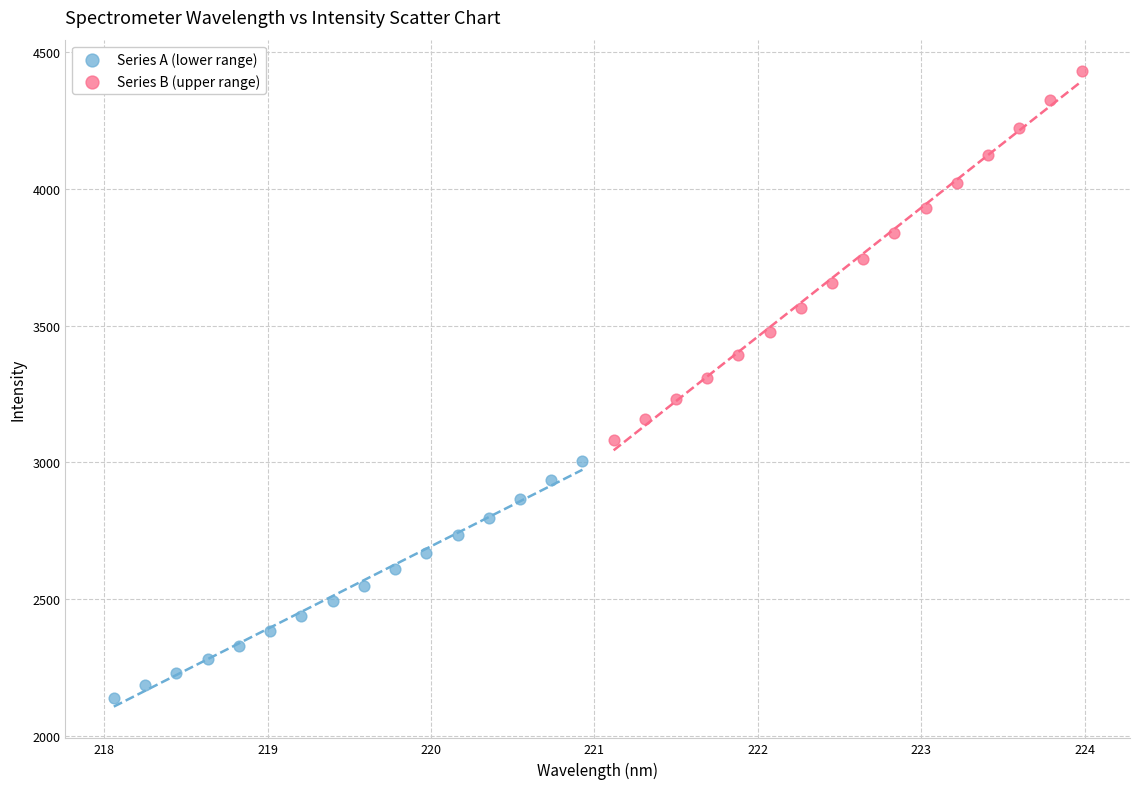

Which series reaches the maximum Y coordinate?

Series B (upper range)